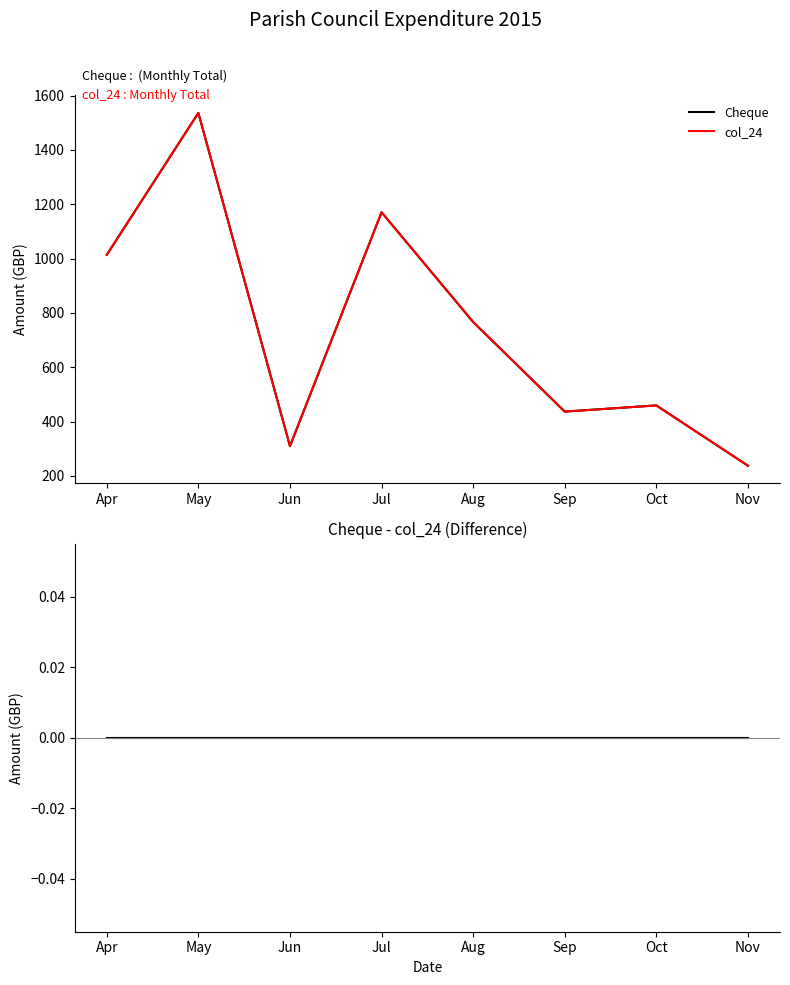

At how many categories does at least one series exceed 1326?

1